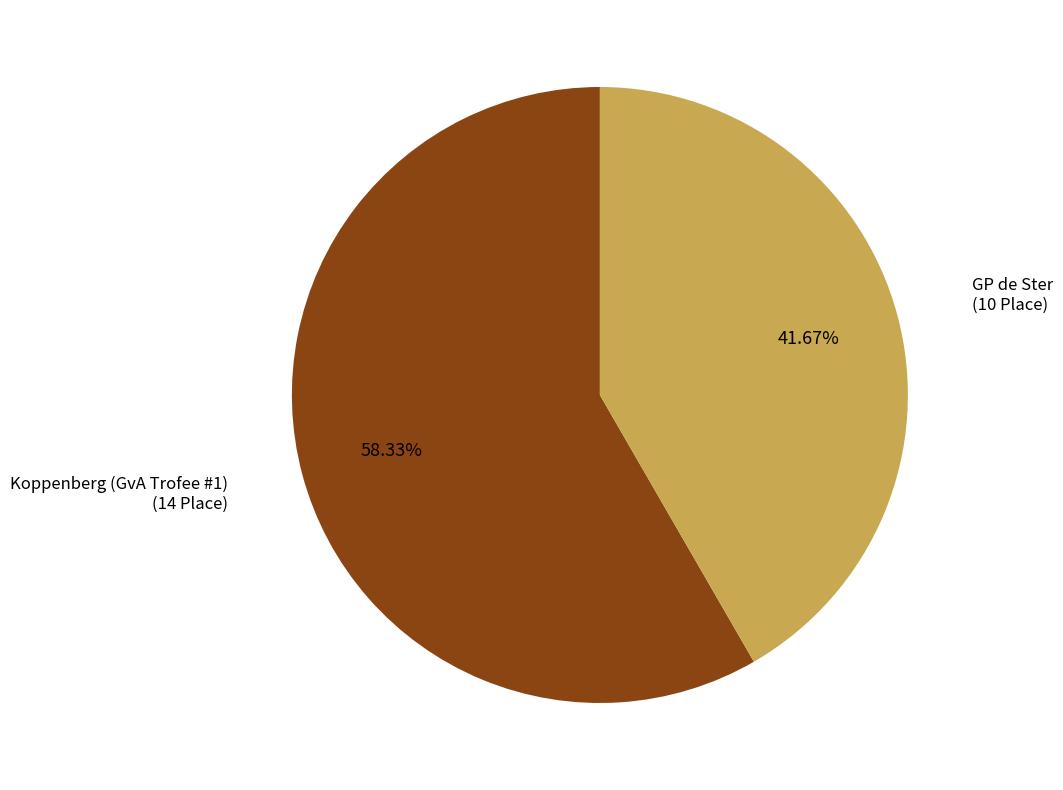

Does any single category account for the majority?

Yes